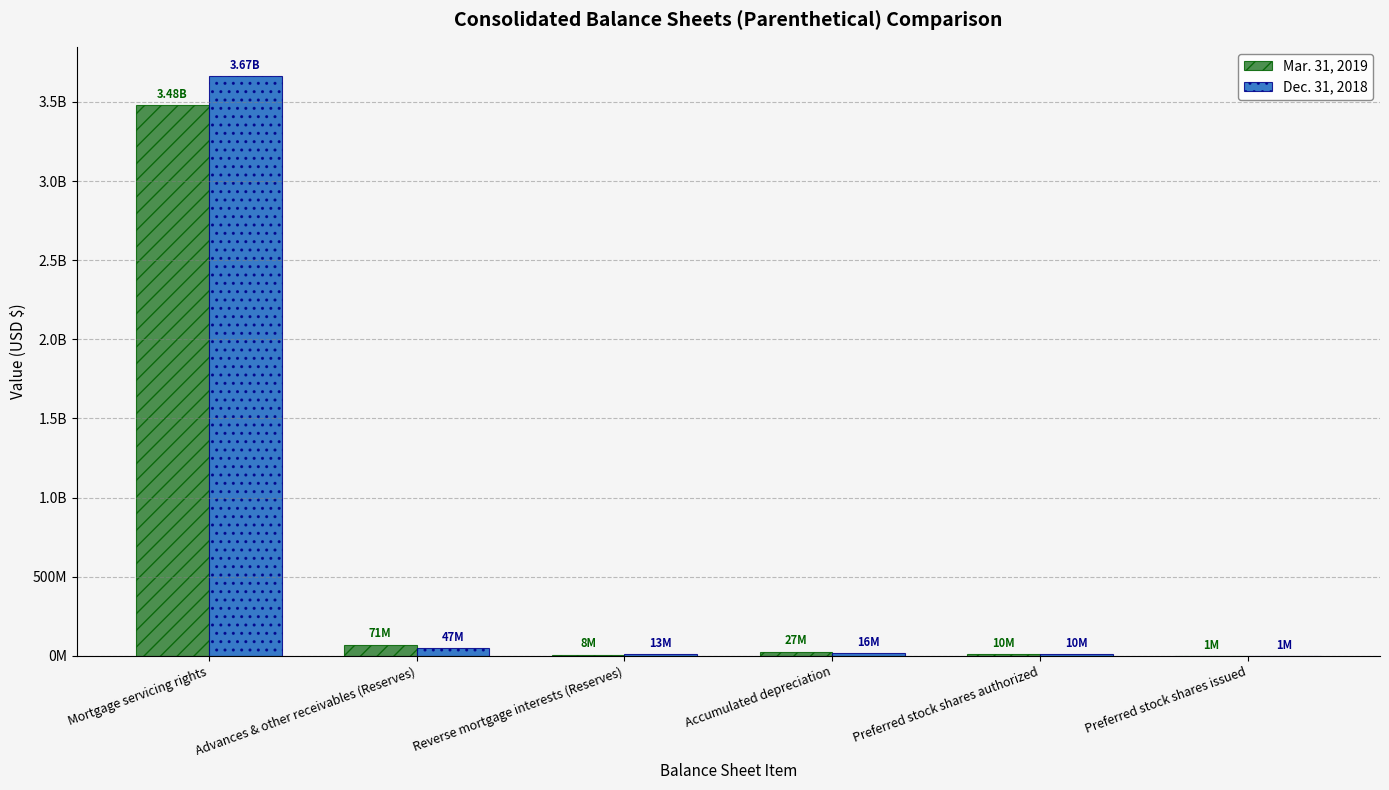

What position from the right is Reverse mortgage interests (Reserves)?

4